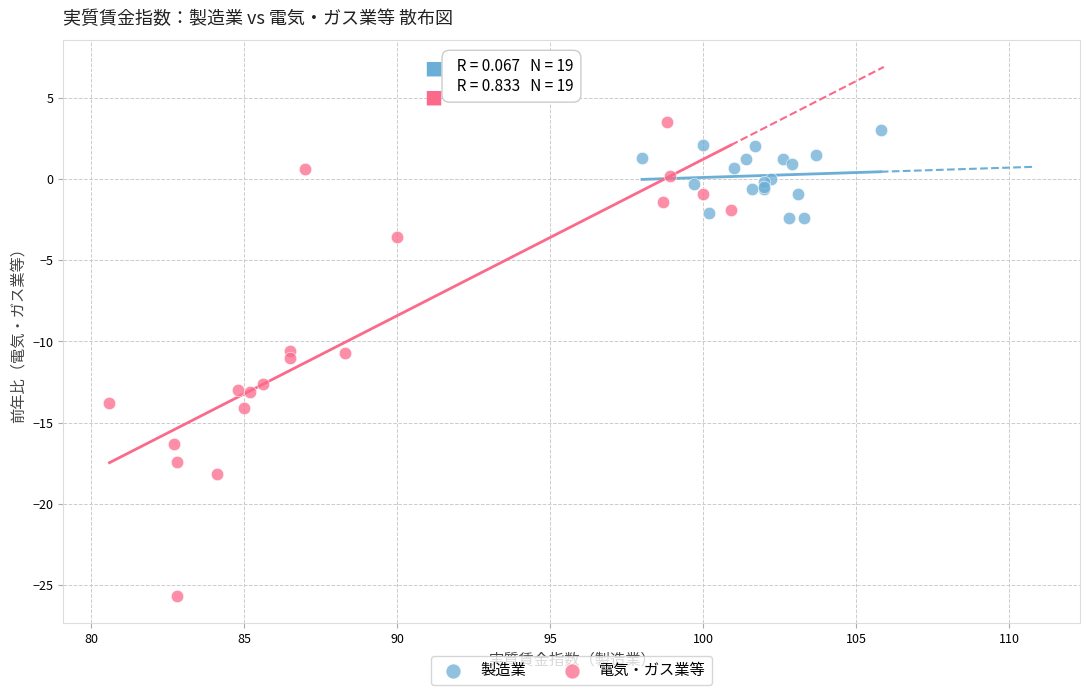

Which series has the largest Y range (max minus min)?

電気・ガス業等